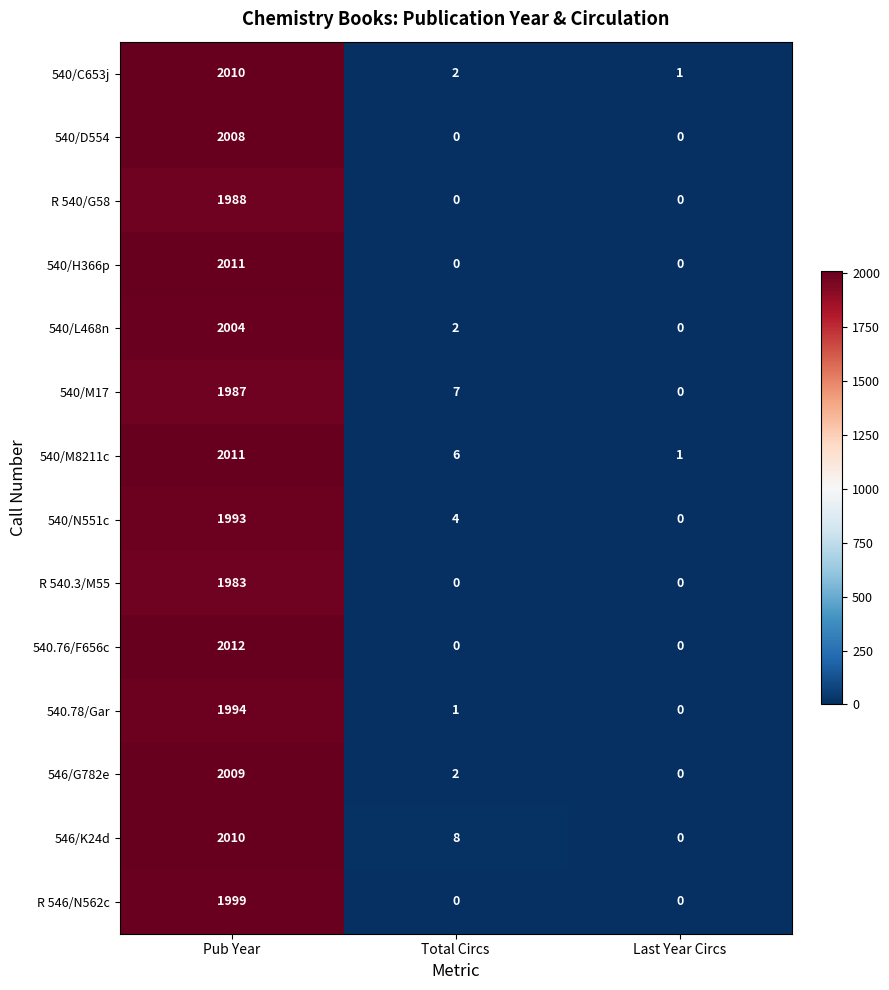

Rank the categories by 540/M17 value from highest to lowest.

Pub Year, Total Circs, Last Year Circs